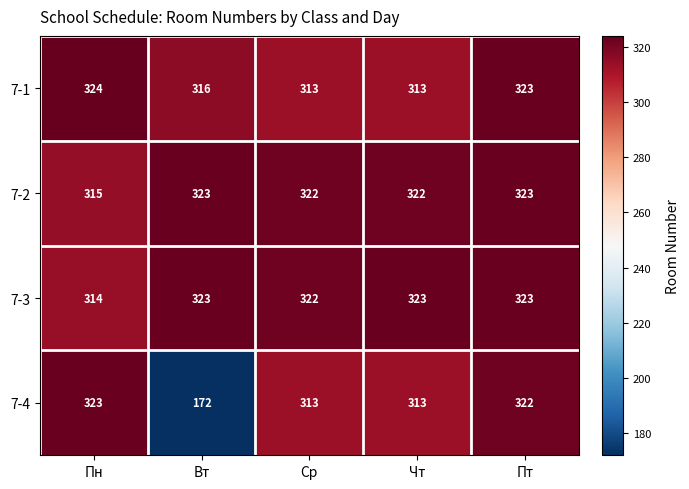

Where does the 7-2 series first go above 322?

Вт